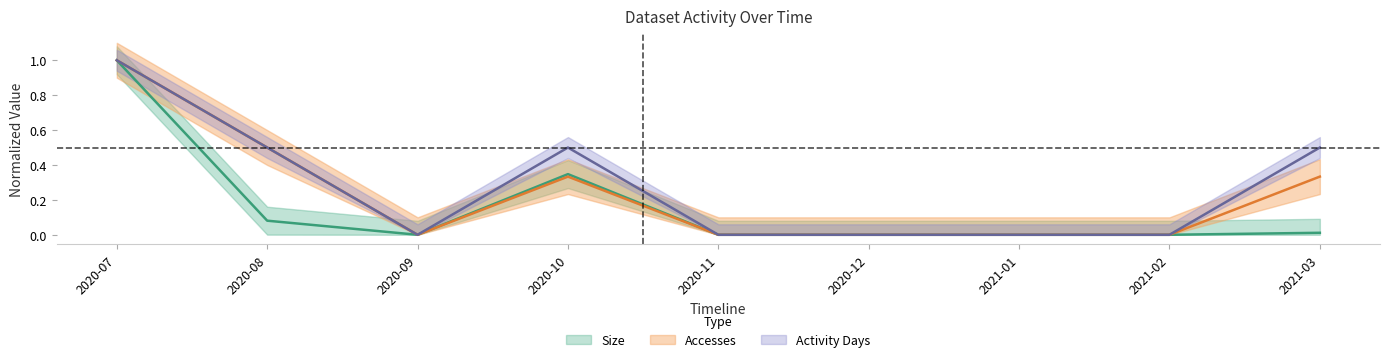

Rank the categories by Size value from lowest to highest.

2020-09, 2020-11, 2020-12, 2021-01, 2021-02, 2021-03, 2020-08, 2020-10, 2020-07